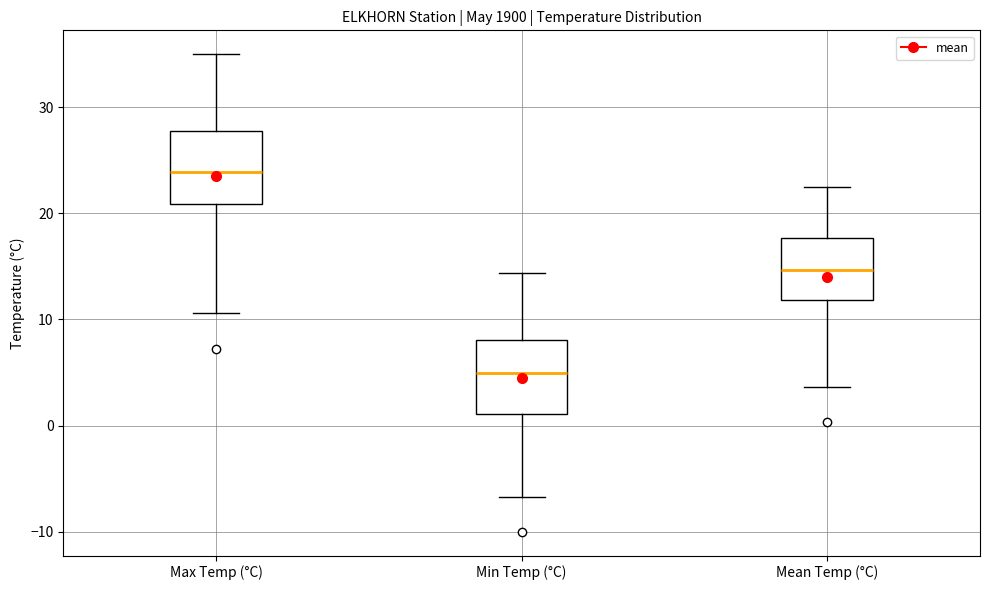

Reading left to right, transcribe this box plot: for each box, give where its median line is, the range the box spans, and where its two whiskers end, as read against the y-axis. The values are not printed on the chart, so give them approximately, as read against the axis.

Max Temp (°C): median 24, box 21 to 28, whiskers 11 to 35
Min Temp (°C): median 5, box 1 to 8, whiskers -7 to 14
Mean Temp (°C): median 15, box 12 to 18, whiskers 4 to 23